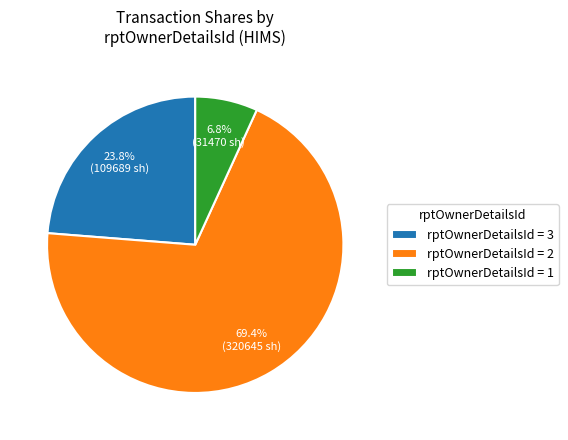

Rank the categories by value from highest to lowest.

rptOwnerDetailsId = 2, rptOwnerDetailsId = 3, rptOwnerDetailsId = 1